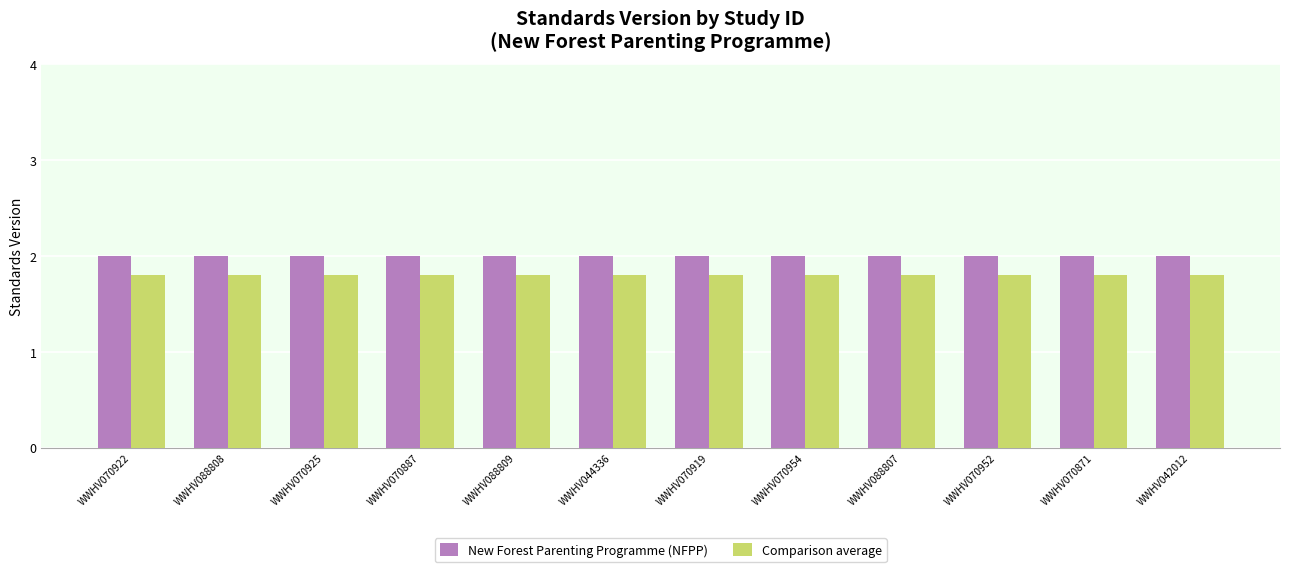

What is the highest value of the Comparison average series?

1.8